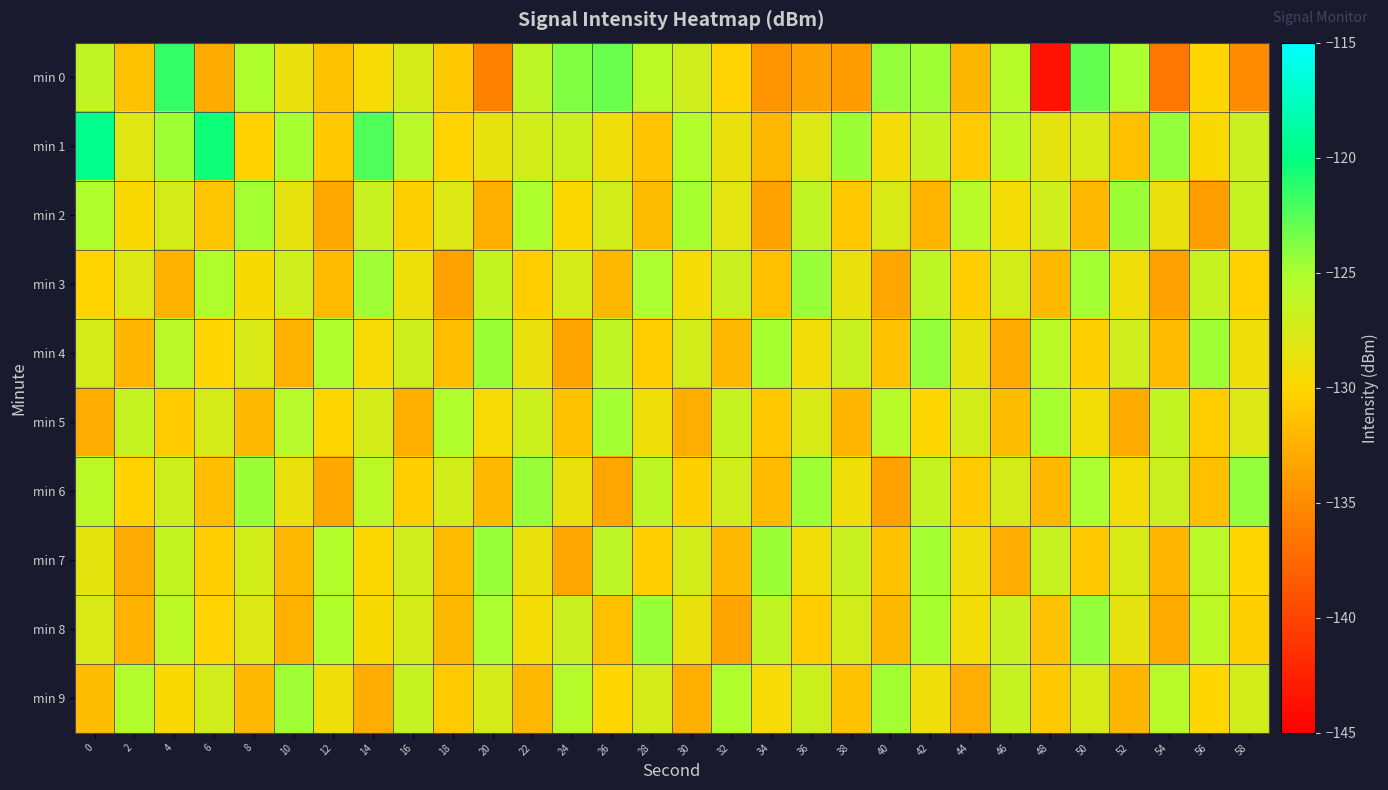

What is the spread (max minus min) of values at 20?

11.3